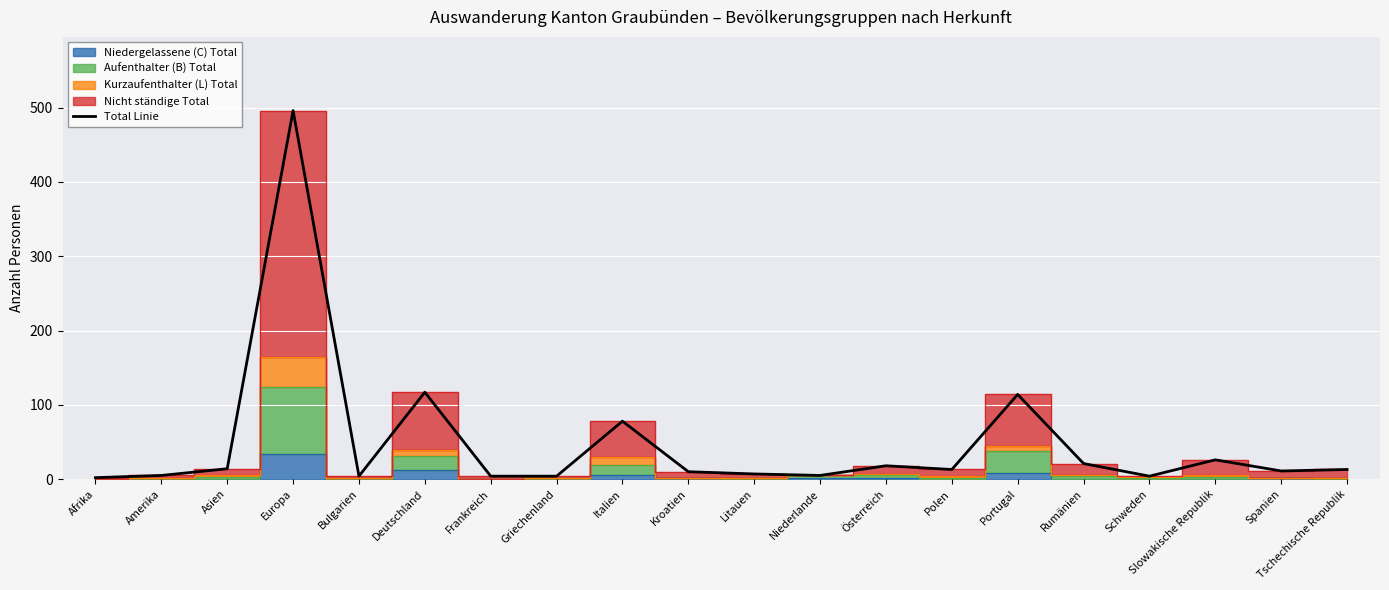

Where does the data first go above 13?

Asien